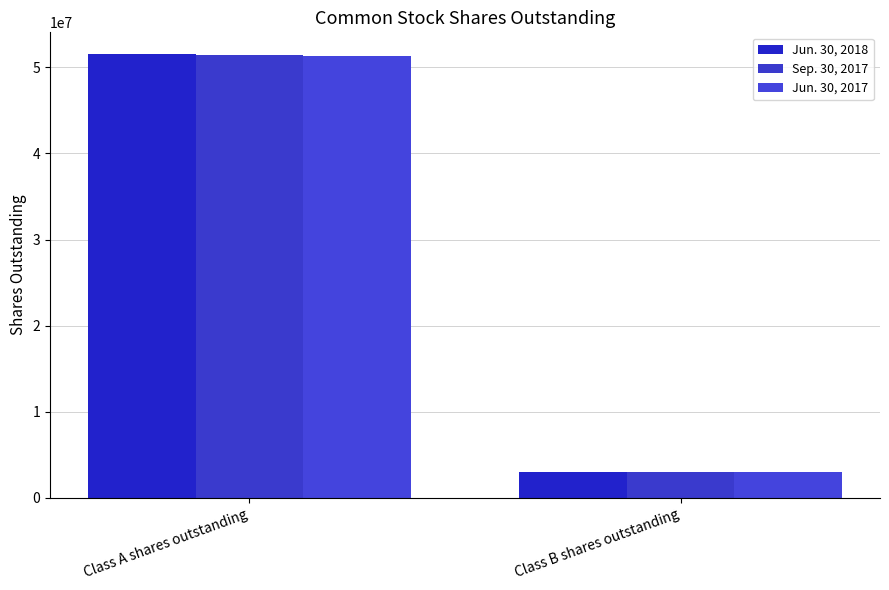

At which category is the sum across all series the highest?

Class A shares outstanding